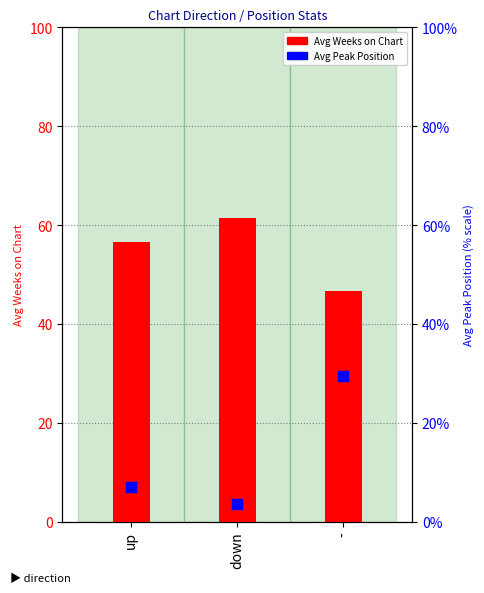

What are all the series names shown in the legend?

Avg Weeks on Chart, Avg Peak Position